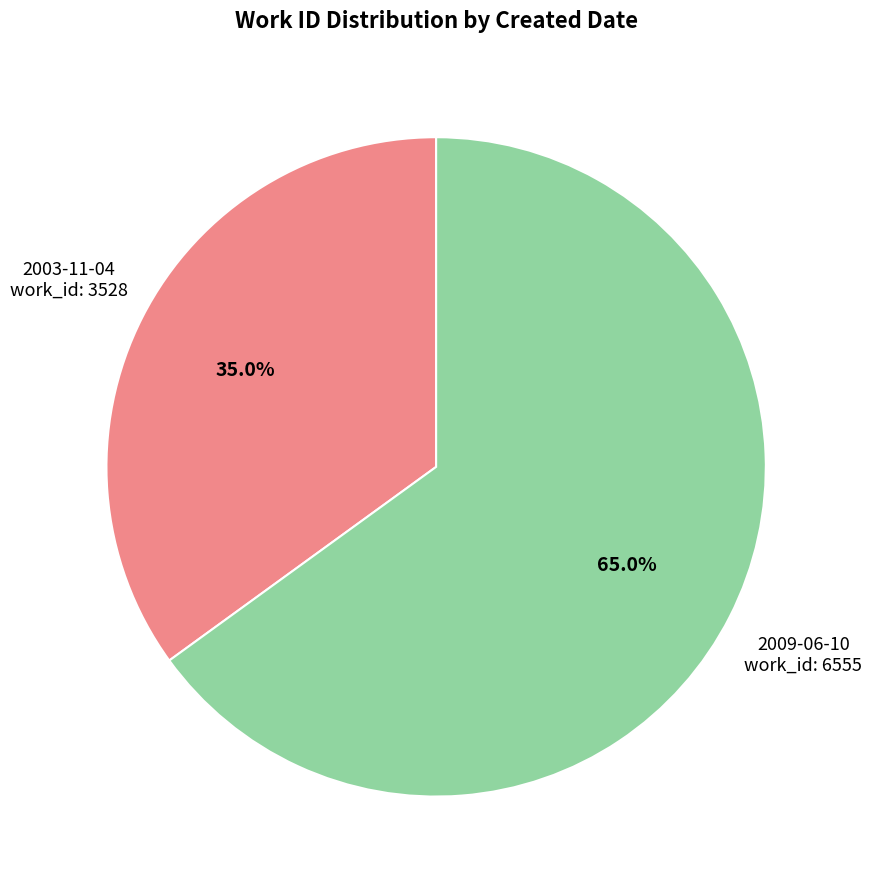

True or false: 2003-11-04 accounts for 40% of the total.

False